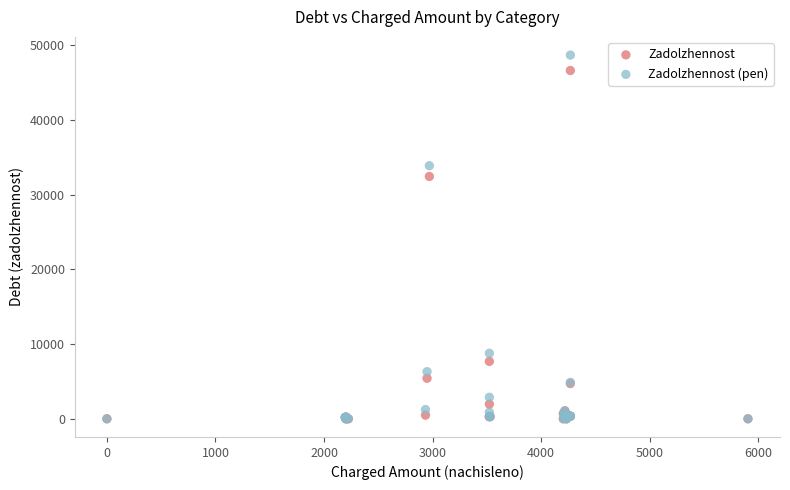

In the Zadolzhennost series, what Y value is closest to 23301?

32425.9